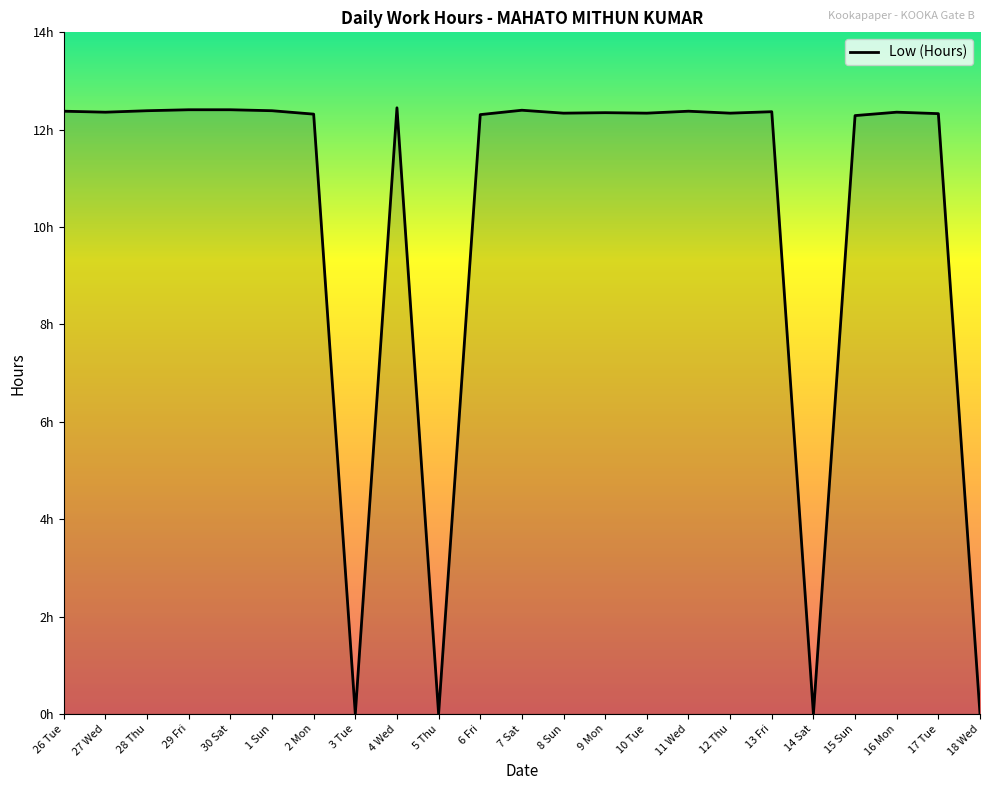

How many points are higher than both their immediate neighbors (excluding endpoints)?

6